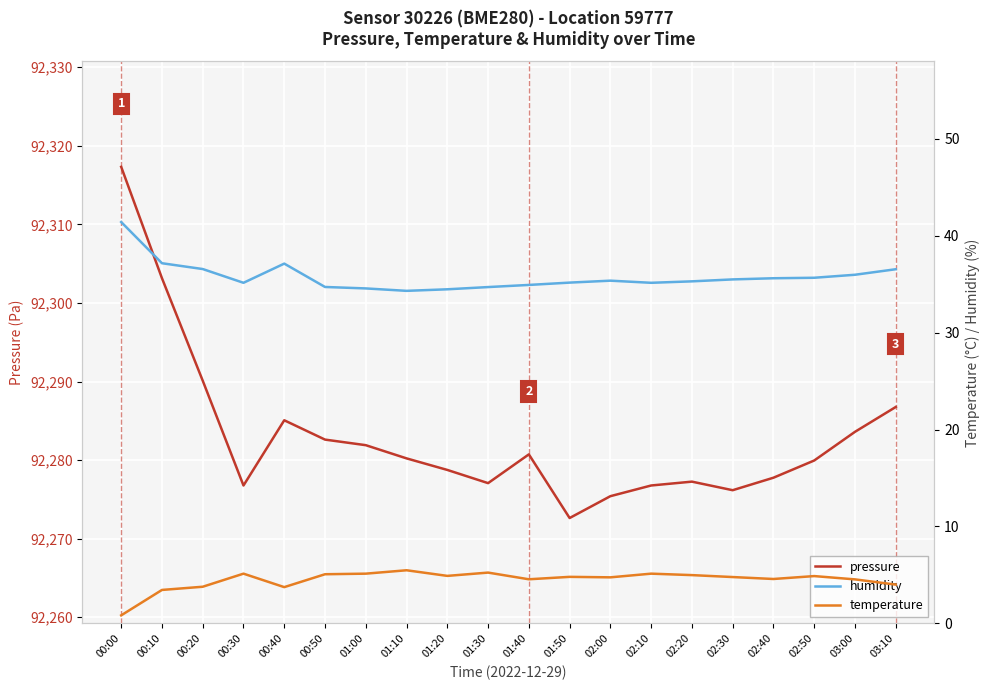

Which series has the largest range (max minus min)?

pressure